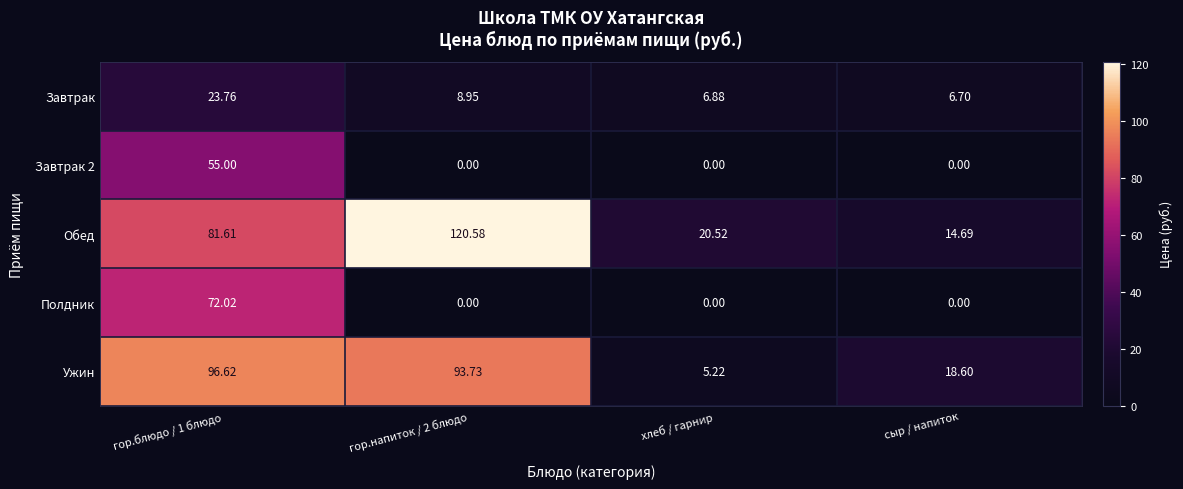

Which category has the lowest value in the Ужин series?

хлеб / гарнир